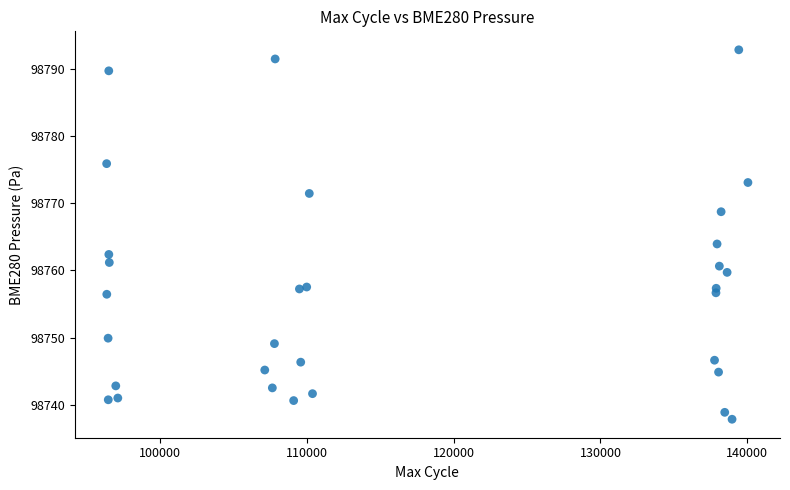

What Y value in the scatter plot is closest to 98765?

98763.9